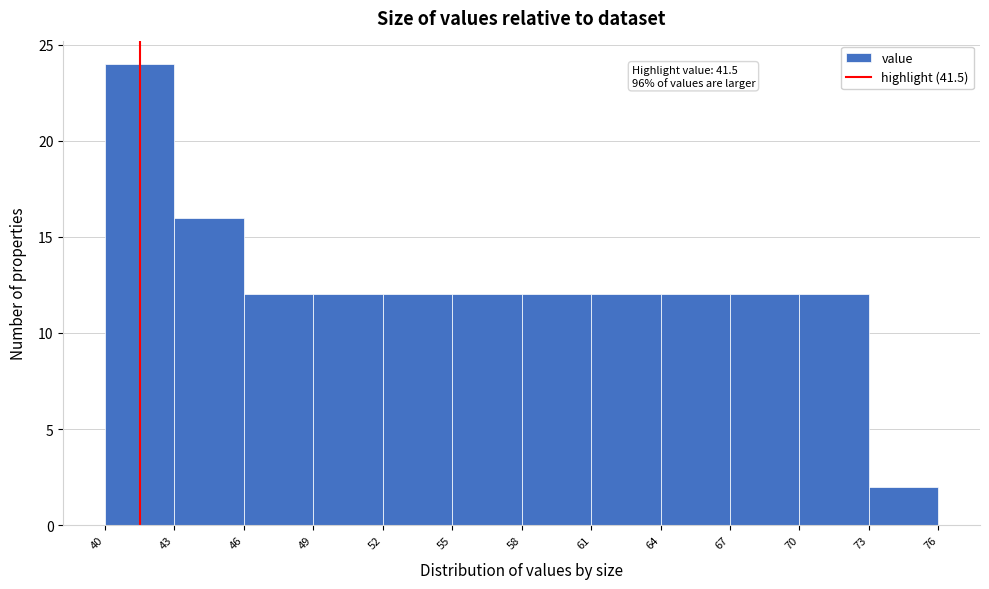

Over which range of the x-axis is the bar tallest?

40 to 43